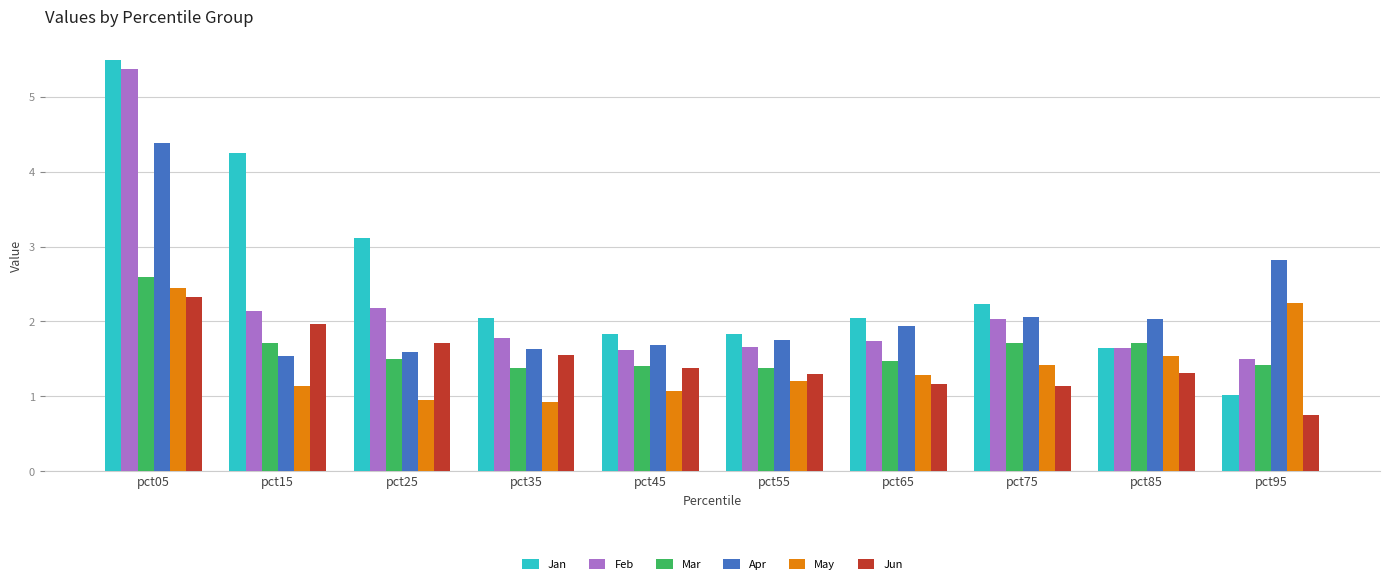

Read the Jun value at pct05.

2.3